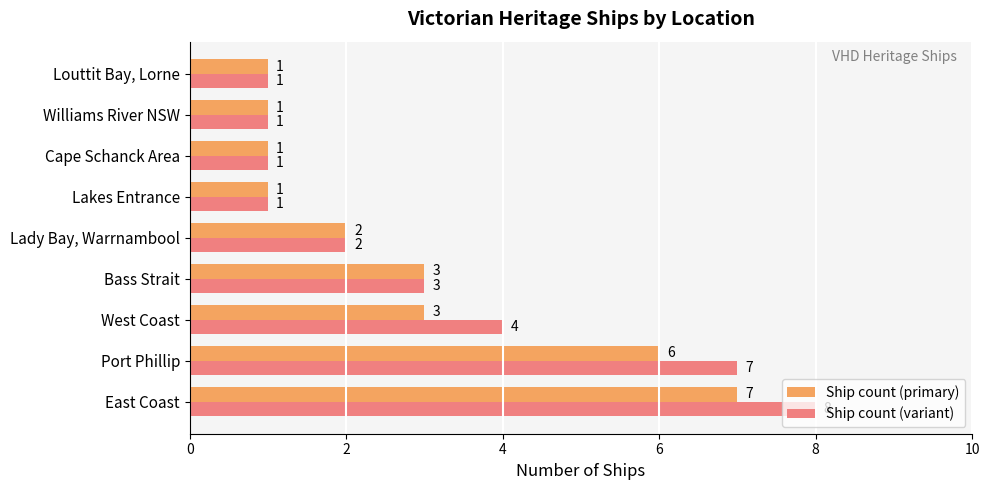

Which series has the largest total across all categories?

Ship count (variant)